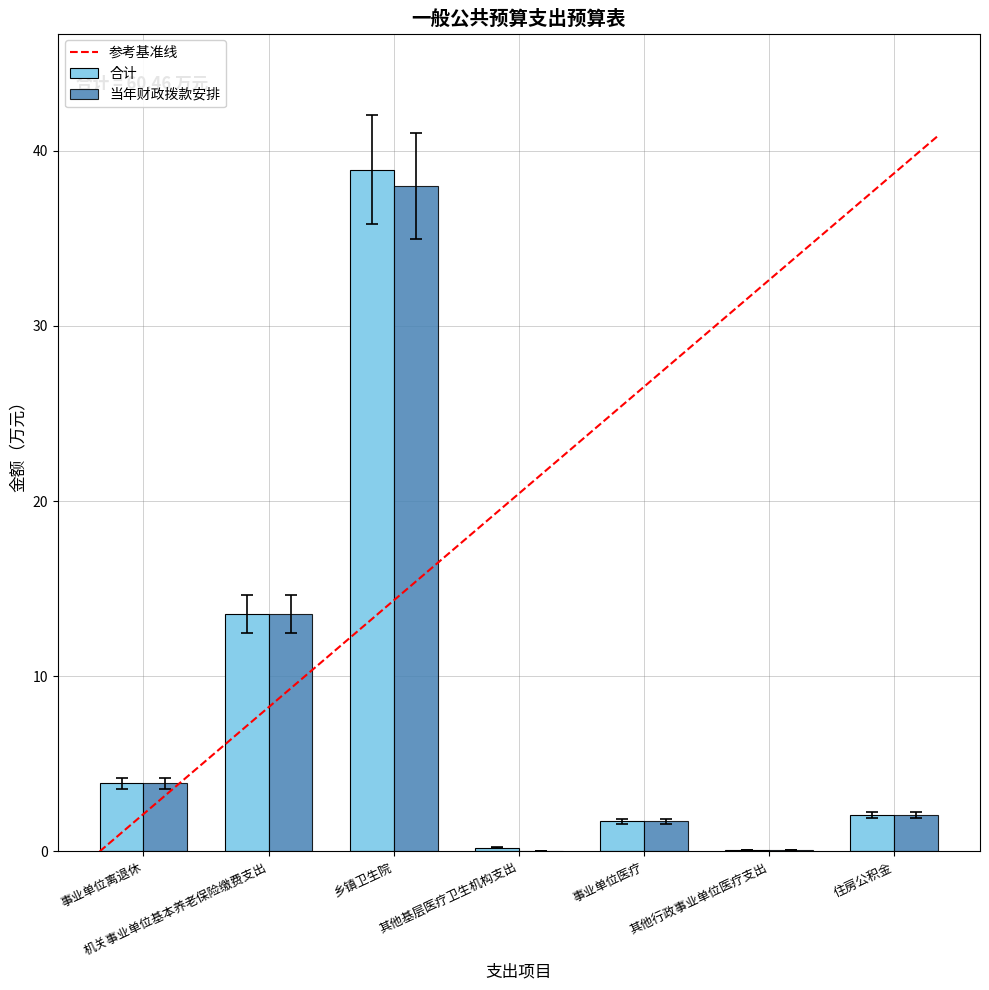

Is the value of 当年财政拨款安排 at 其他基层医疗卫生机构支出 greater than the value of 合计 at 机关事业单位基本养老保险缴费支出?

No